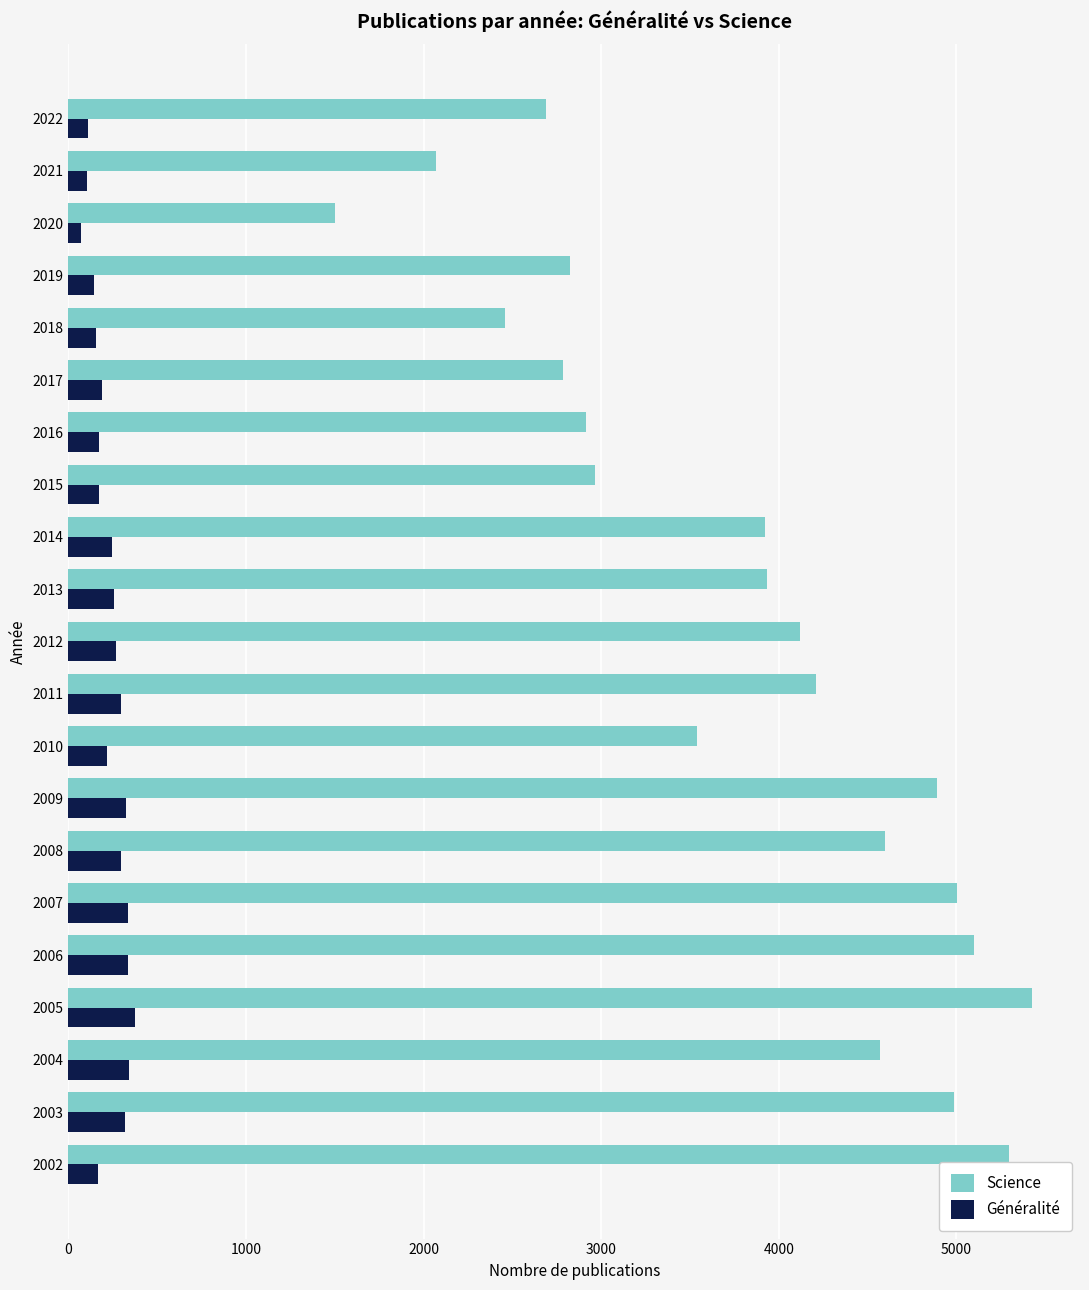

Between 2004 and 2012, which series saw the biggest shift?

Science